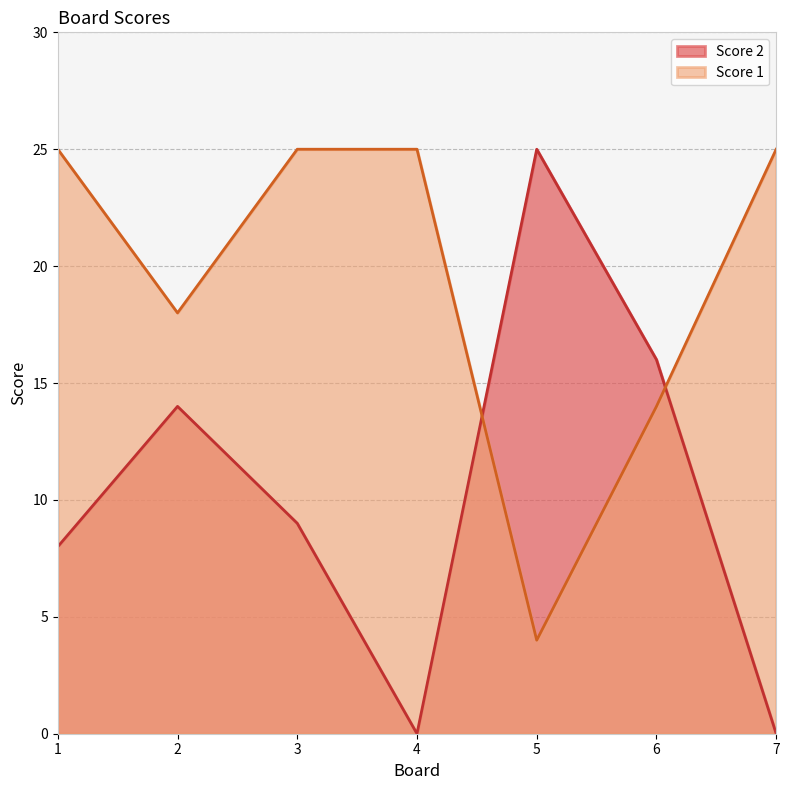

How many lines are shown in the chart?

2